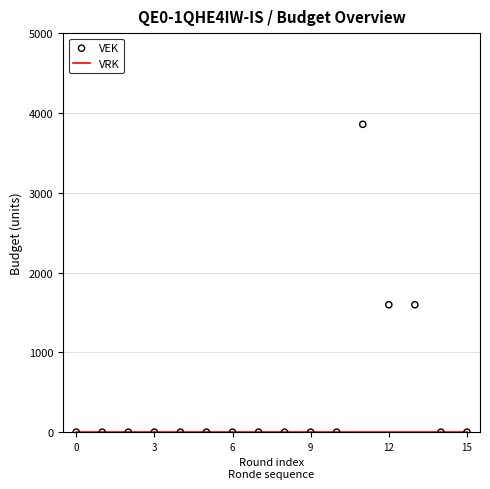

Is the value of VRK at 12 greater than the value of VEK at 13?

No